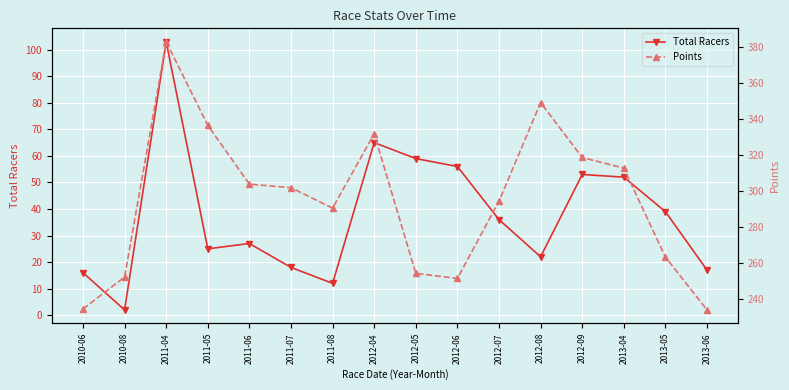

The value of Total Racers at 2012-09 is 53.0. True or false?

True